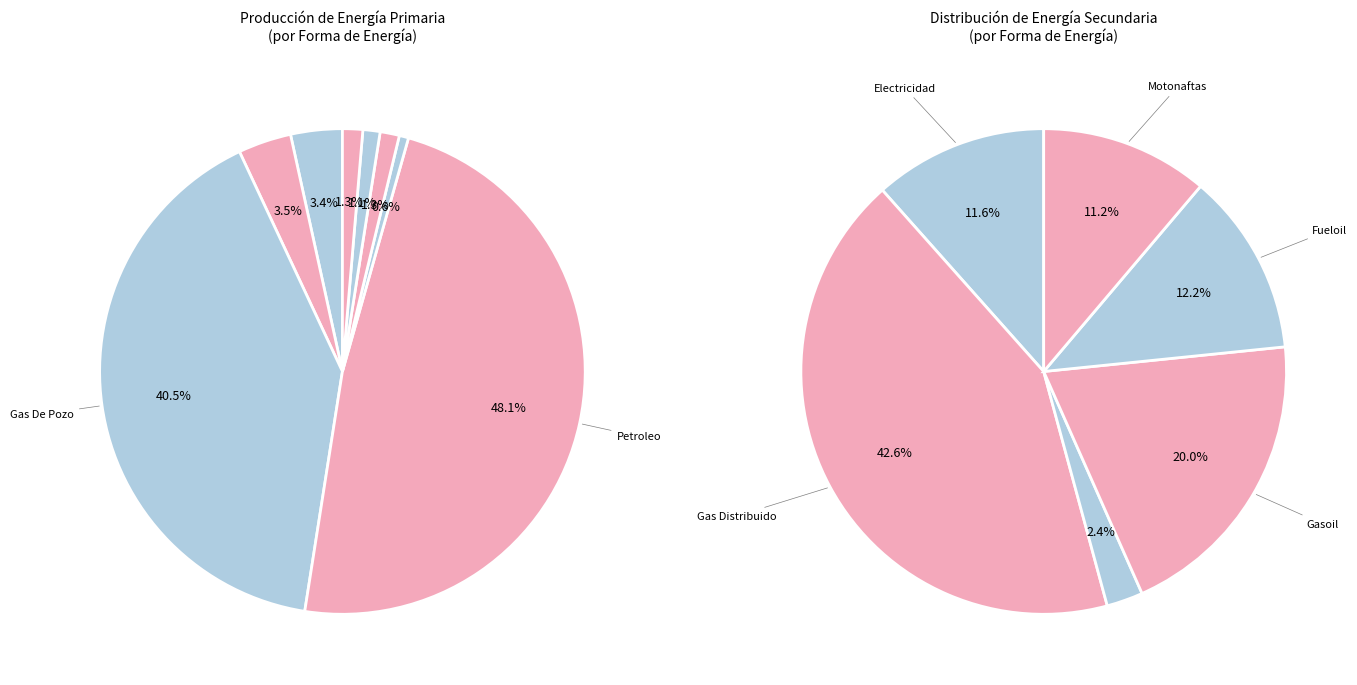

Which slice is the largest?

Petroleo